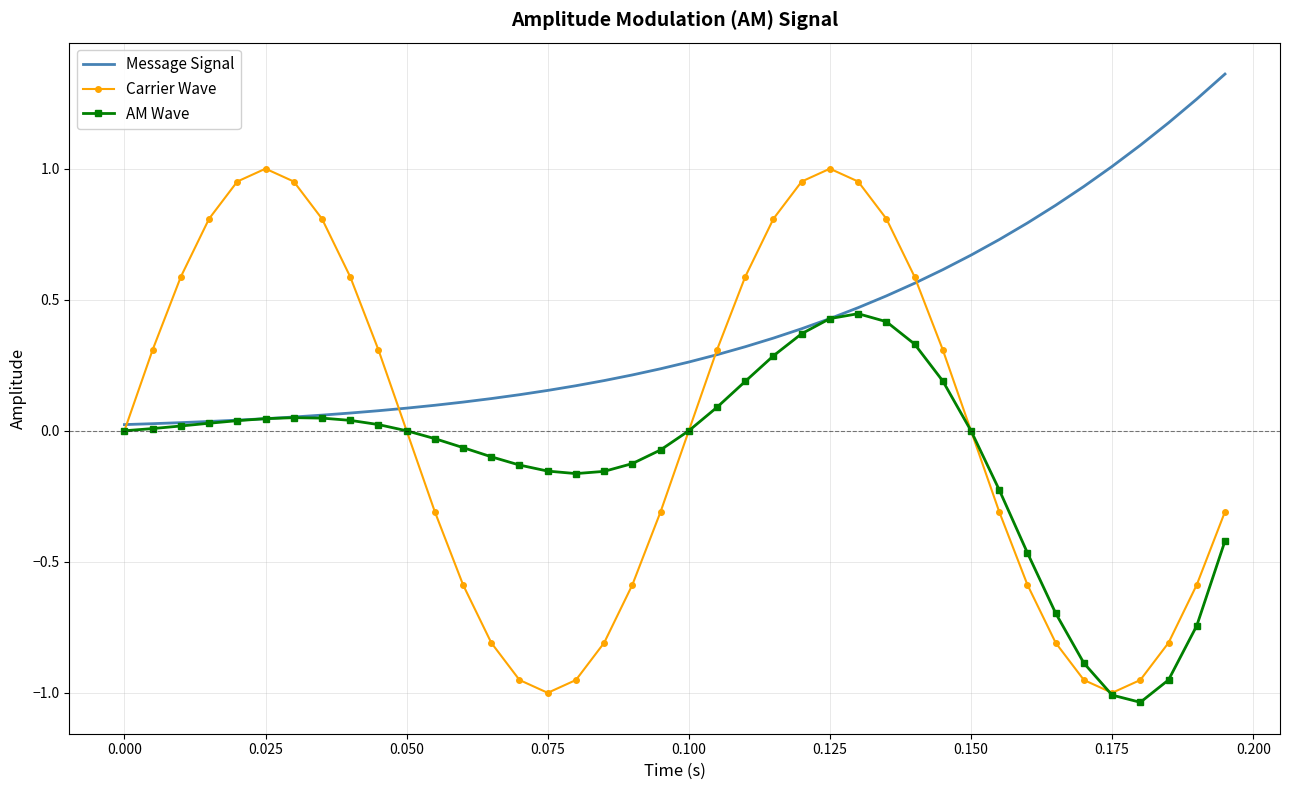

Which series has the widest spread of values?

Carrier Wave